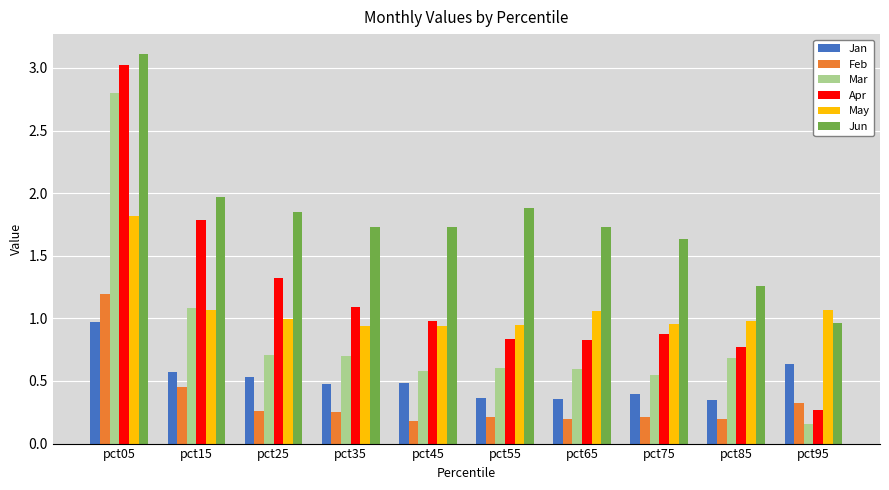

The Feb series shows 0.0 at pct55. True or false?

False